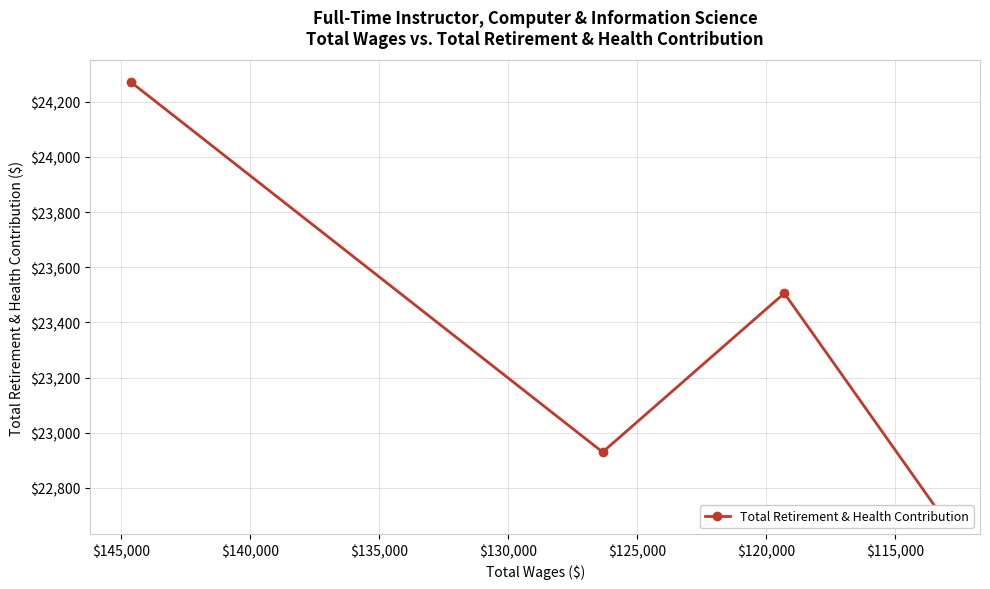

What is the change in value from $115,000 to $120,000?

+576